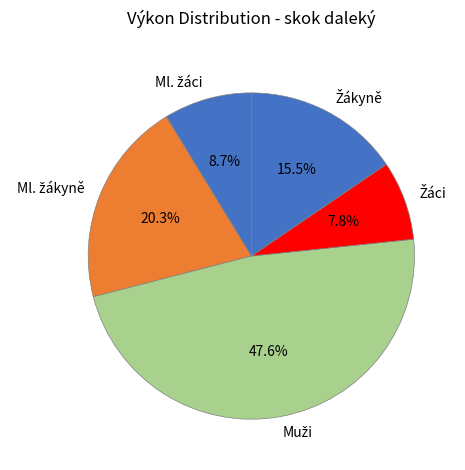

Is there any slice that represents more than half of the pie?

No